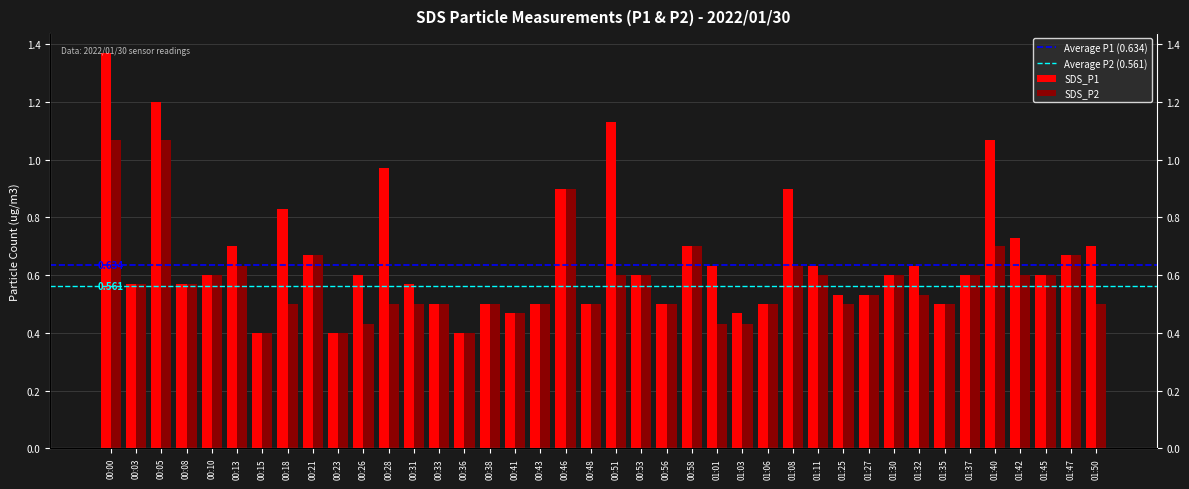

Rank the categories by SDS_P2 value from lowest to highest.

00:15, 00:23, 00:36, 00:26, 01:01, 01:03, 00:41, 00:18, 00:28, 00:31, 00:33, 00:38, 00:43, 00:48, 00:56, 01:06, 01:25, 01:35, 01:50, 01:27, 01:32, 00:03, 00:08, 00:10, 00:51, 00:53, 01:11, 01:30, 01:37, 01:42, 01:45, 00:13, 01:08, 00:21, 01:47, 00:58, 01:40, 00:46, 00:00, 00:05